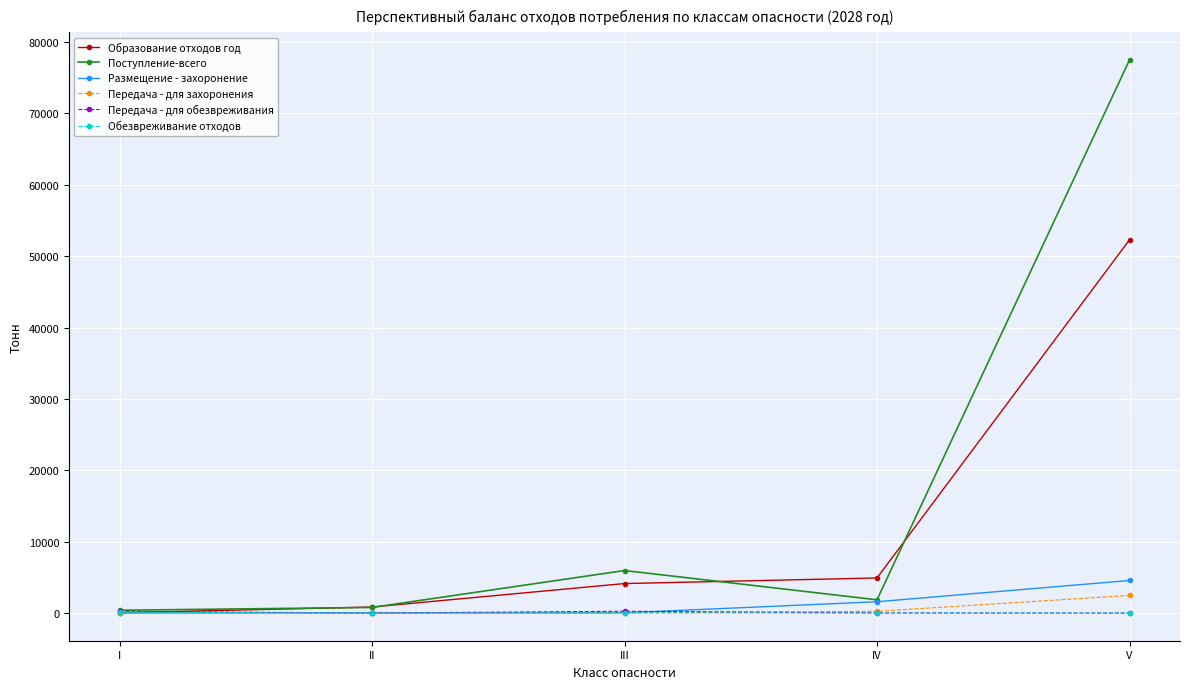

What is the approximate value of Обезвреживание отходов at I?

110.3